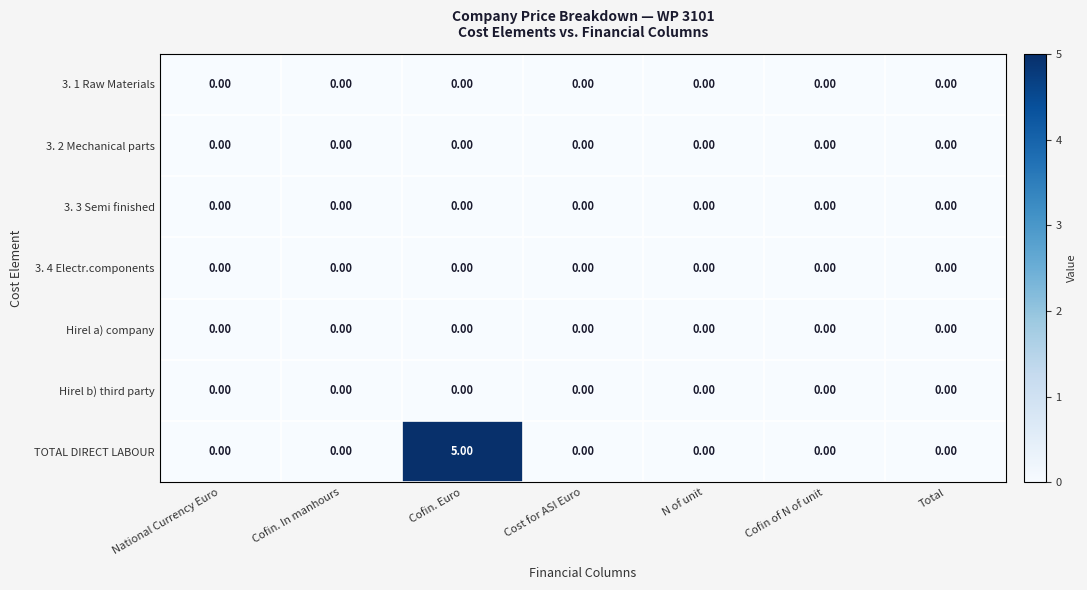

At which category does the chart reach its peak across all series?

Cofin. Euro